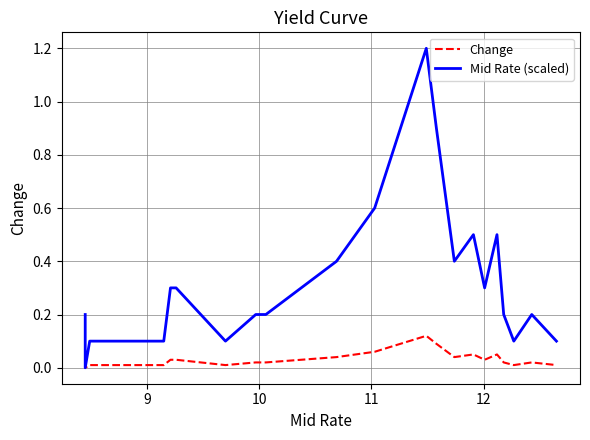

Which series has the largest total across all categories?

Mid Rate (scaled)